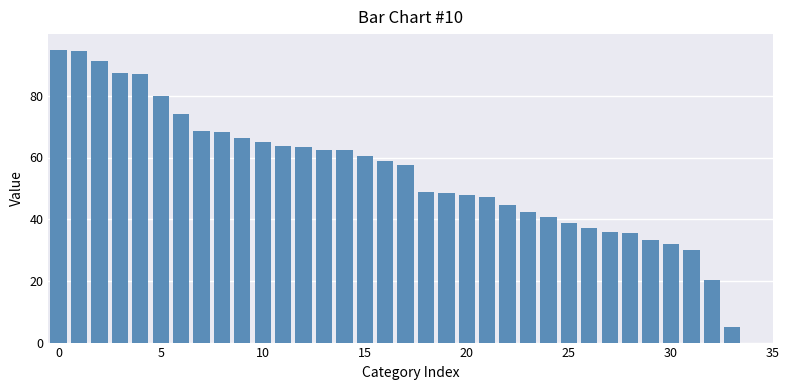

What is the difference between the second highest and second lowest values?

74.3